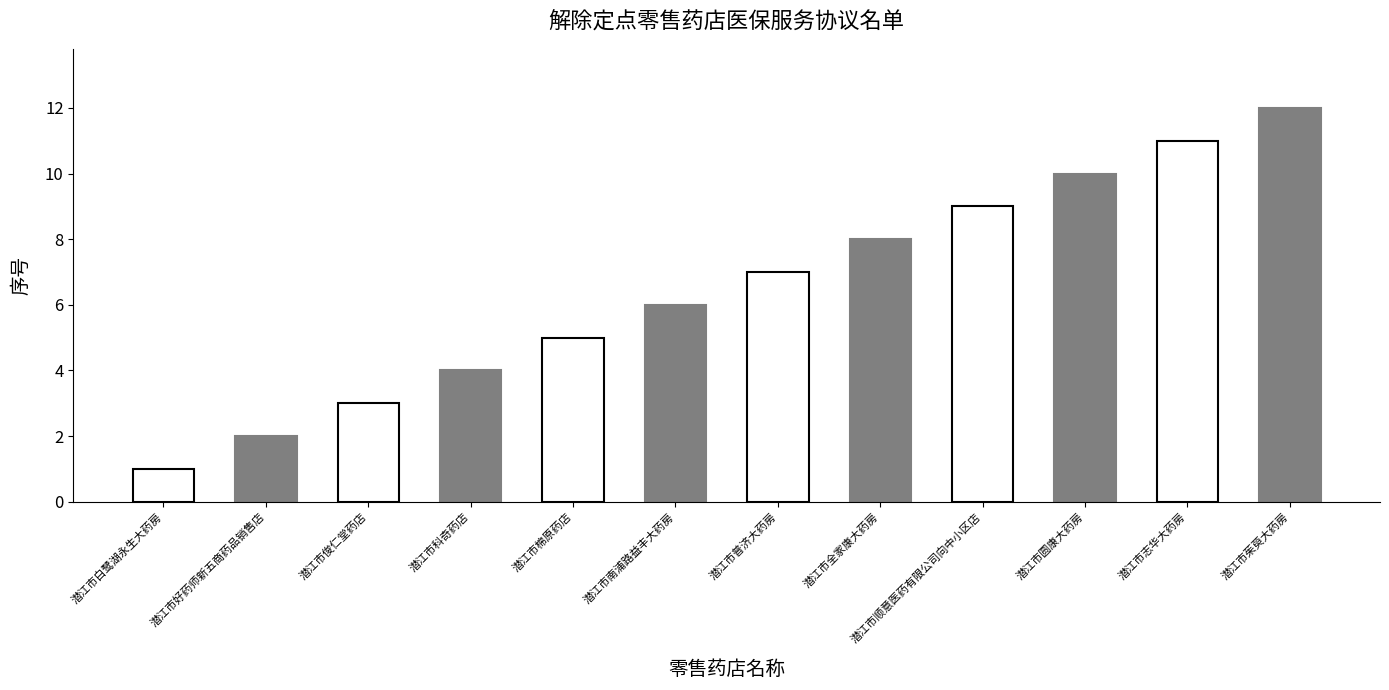

What is the maximum value shown in the chart?

12